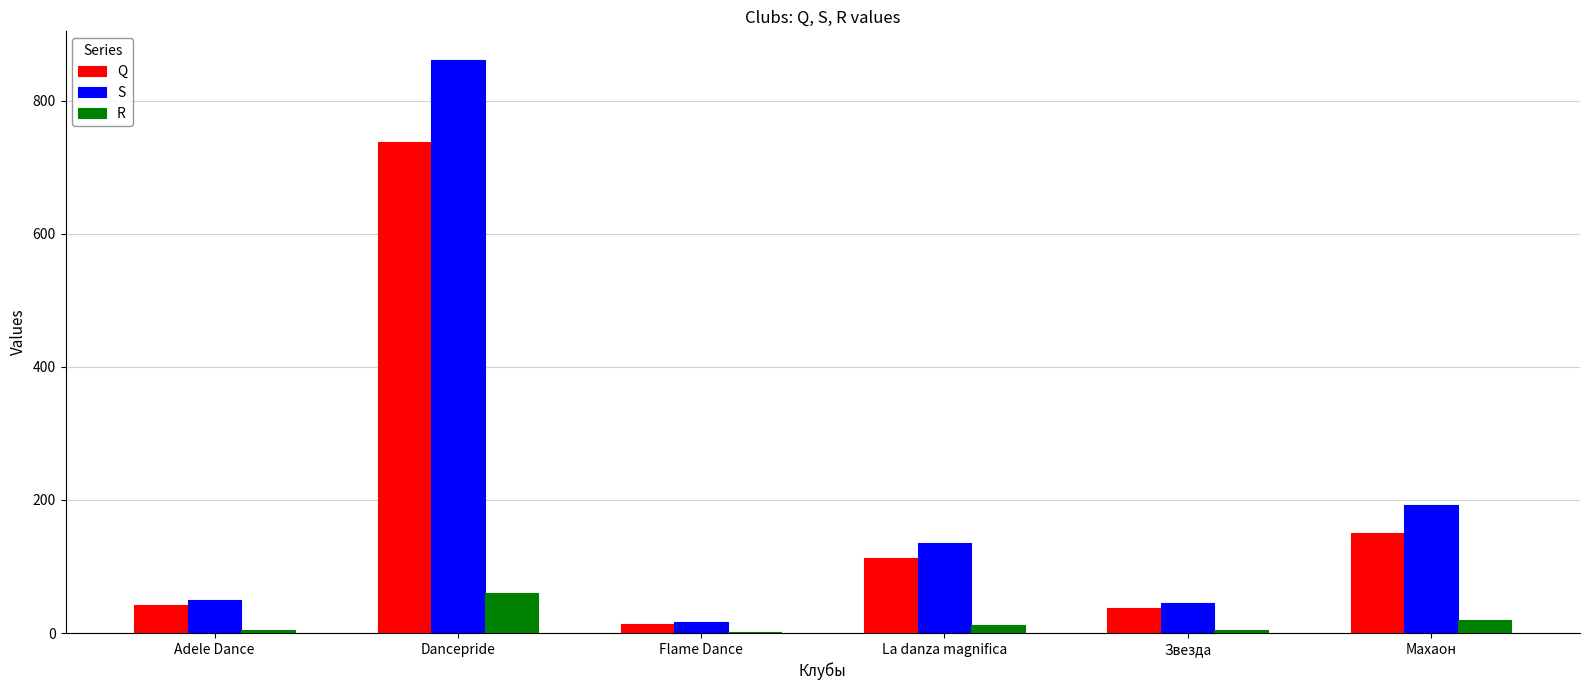

What is the sum of all Q values?

1095.0